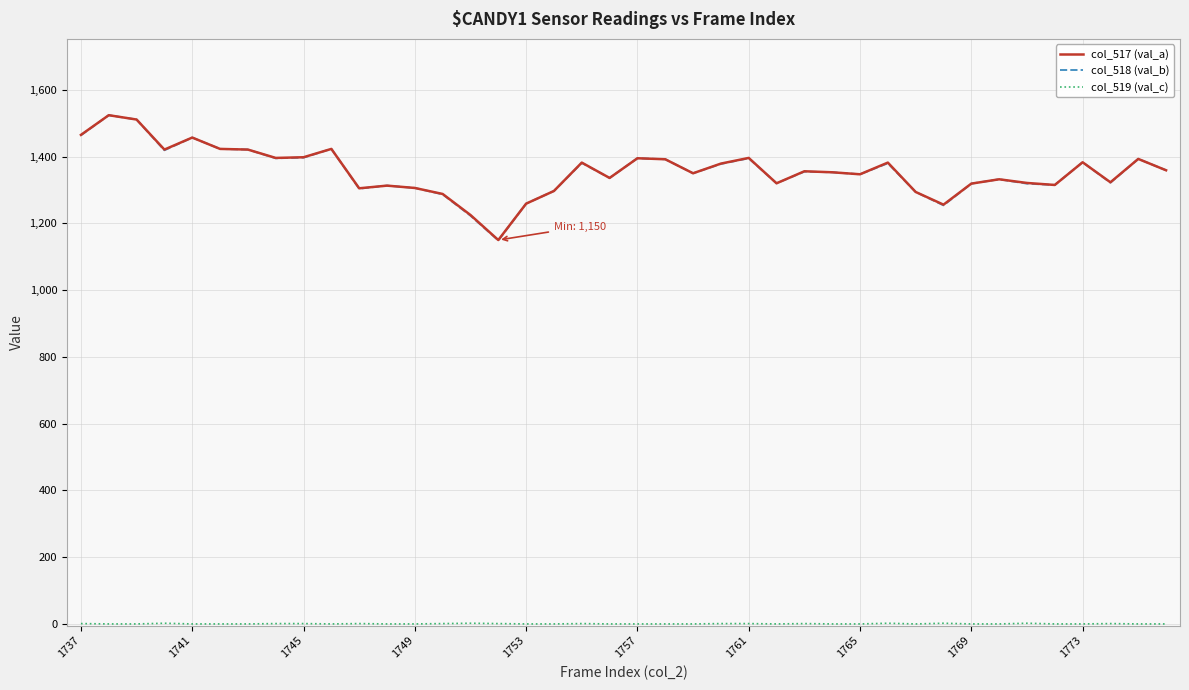

What is the greatest value displayed?

1524